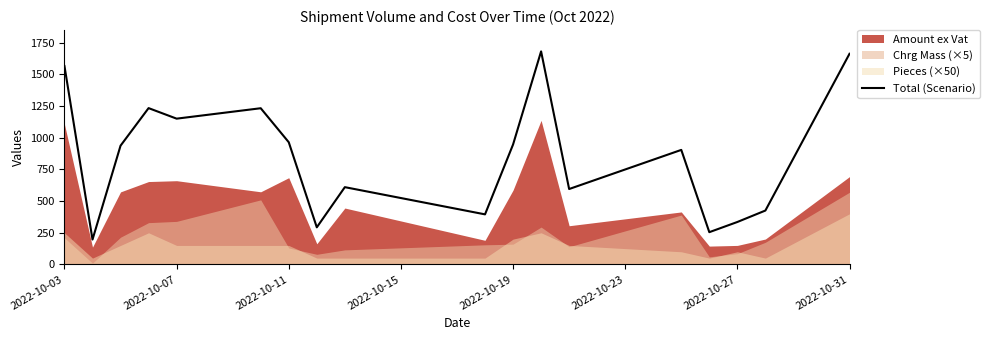

Where does the data first go above 937?

2022-10-03